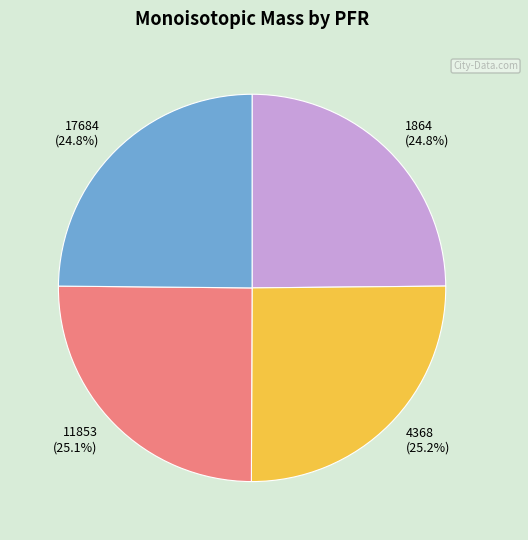

How many segments does this pie chart have?

4